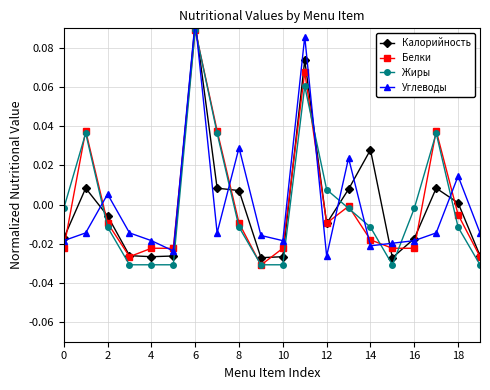

How many interior local peaks does the Углеводы series have?

6